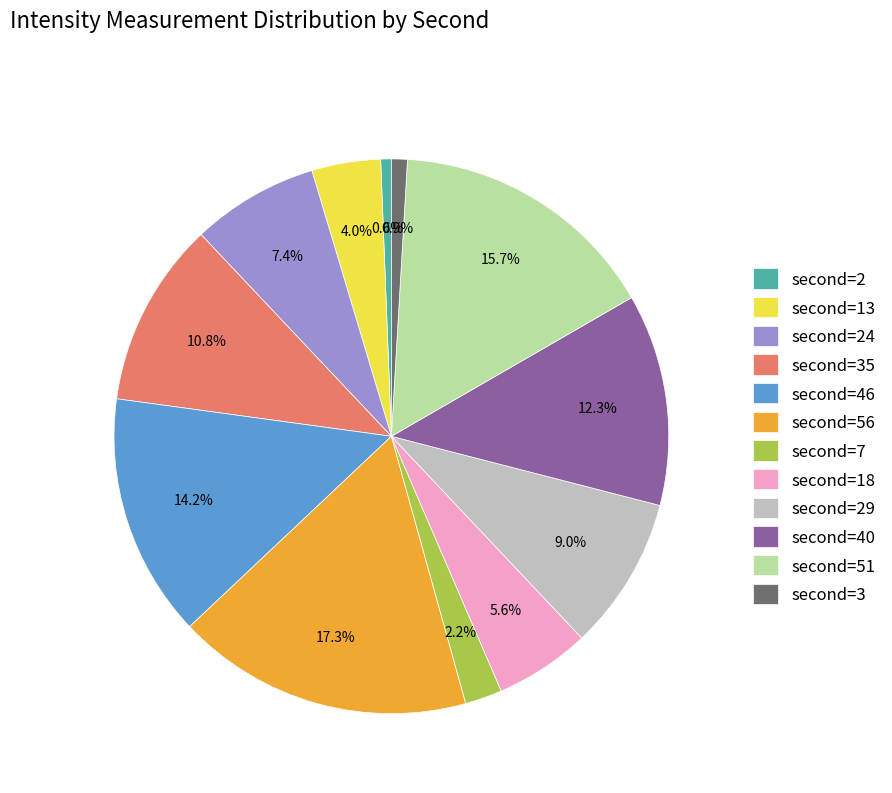

How many slices are in this pie chart?

12